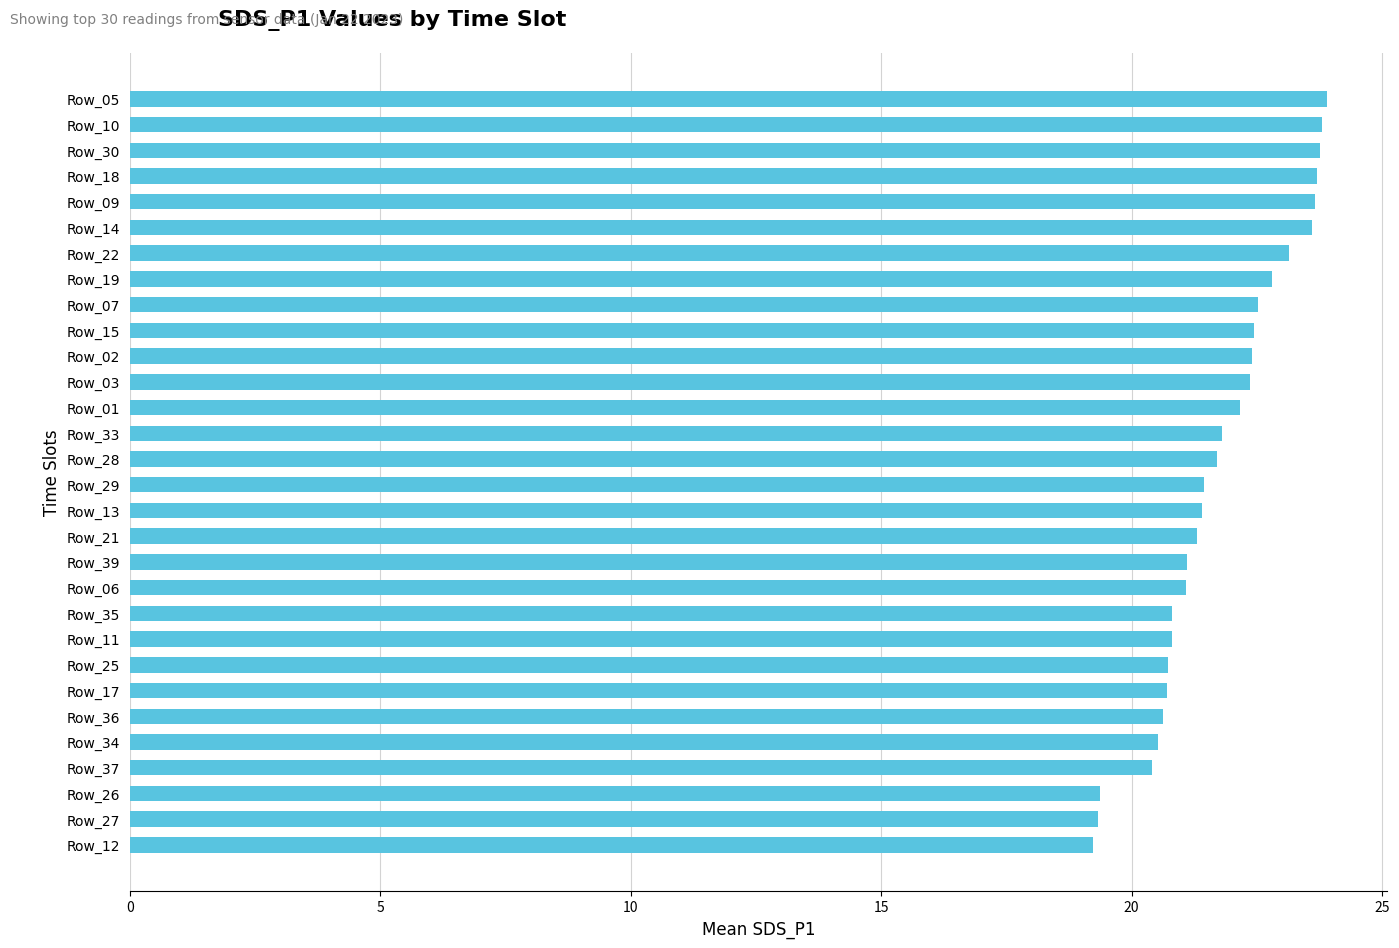

The chart shows a value of 21.4 at Row_29. True or false?

True